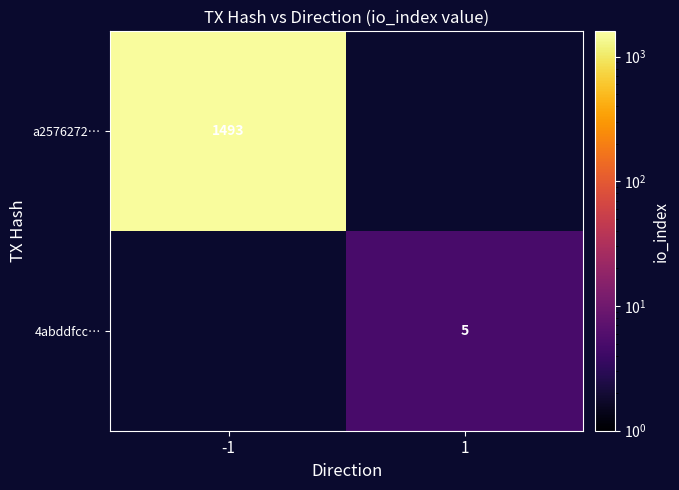

Which has a higher value, 1 or -1?

-1